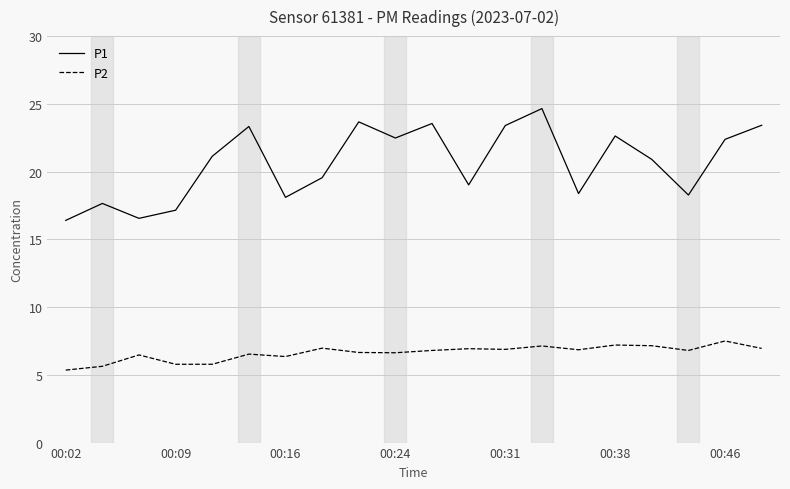

What are all the series names shown in the legend?

P1, P2